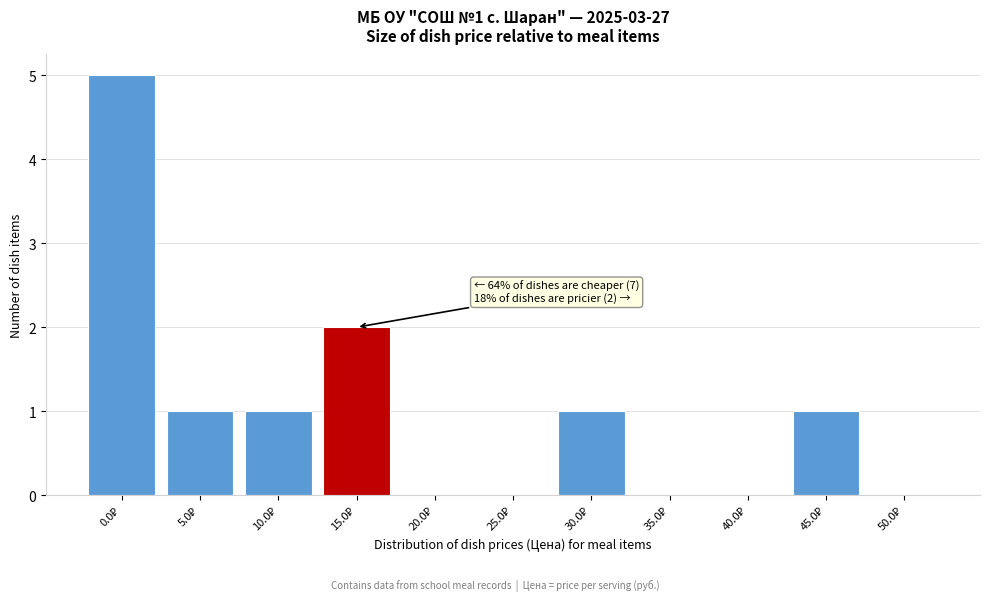

What is the greatest value displayed?

5